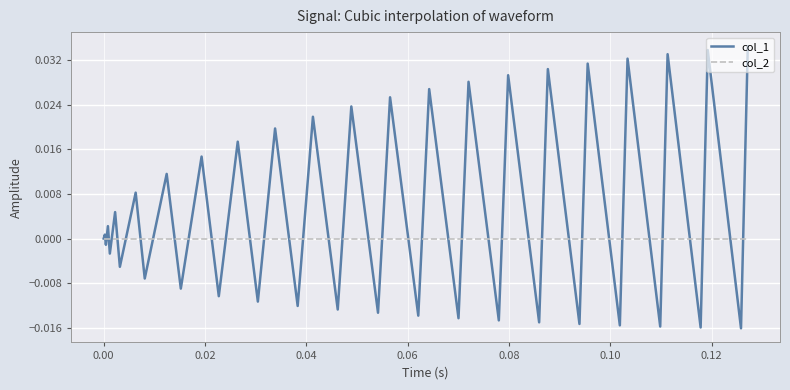

Rank the series by their maximum value, from lowest to highest.

col_2, col_1